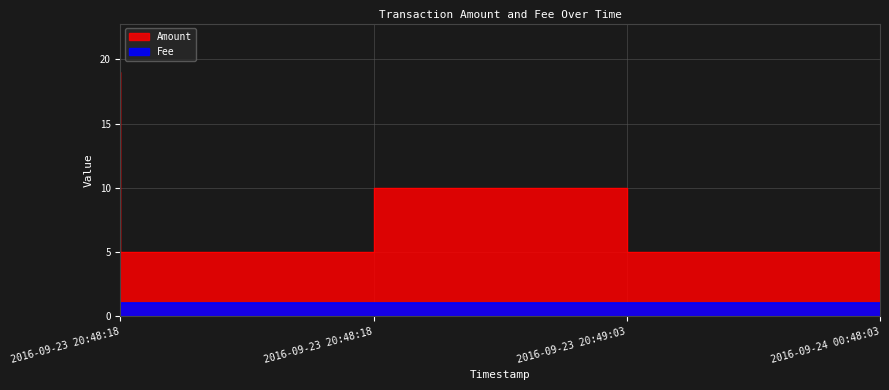

True or false: the data shows 5 at 2016-09-23 20:48:18.

True